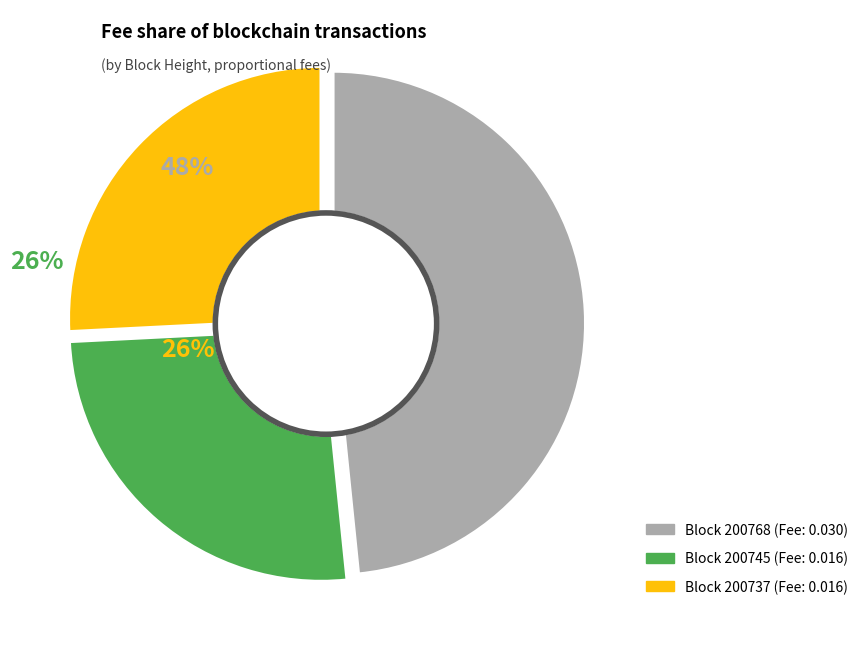

Count the number of slices in the pie.

3